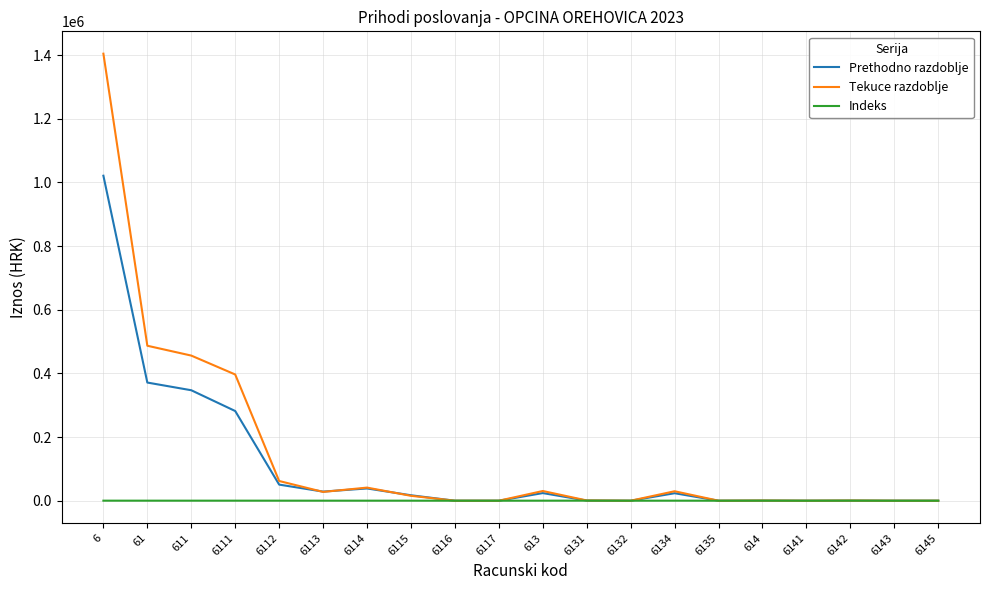

Which series has the largest range (max minus min)?

Tekuce razdoblje